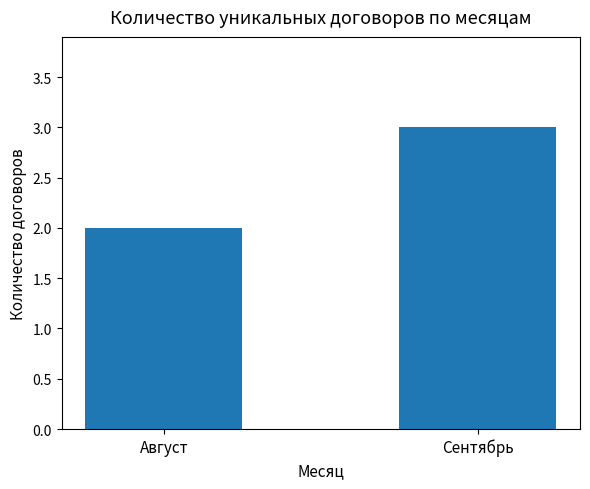

Which category has the highest value across all series?

Сентябрь